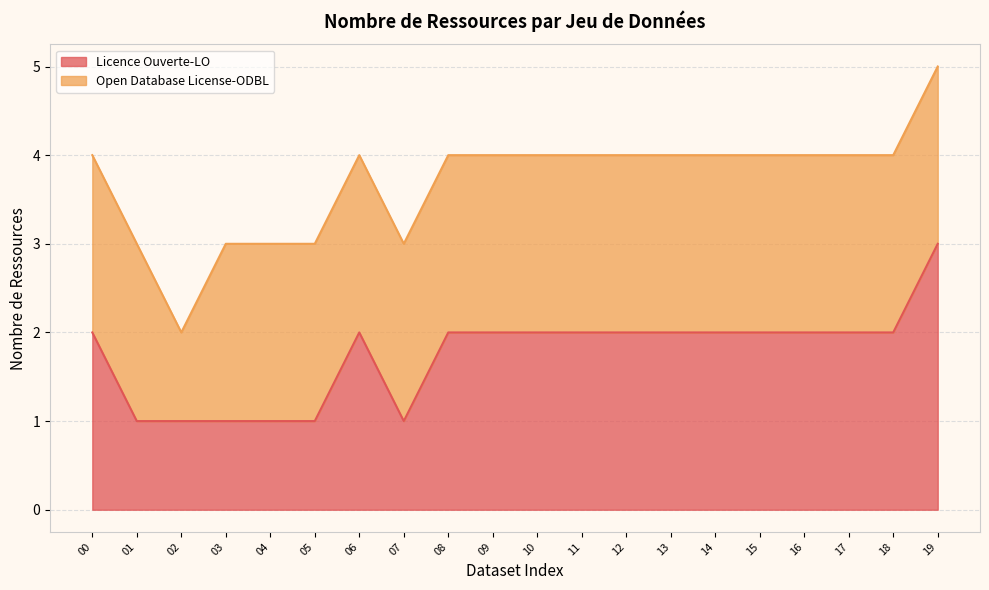

True or false: the data shows 1 at 11.

False